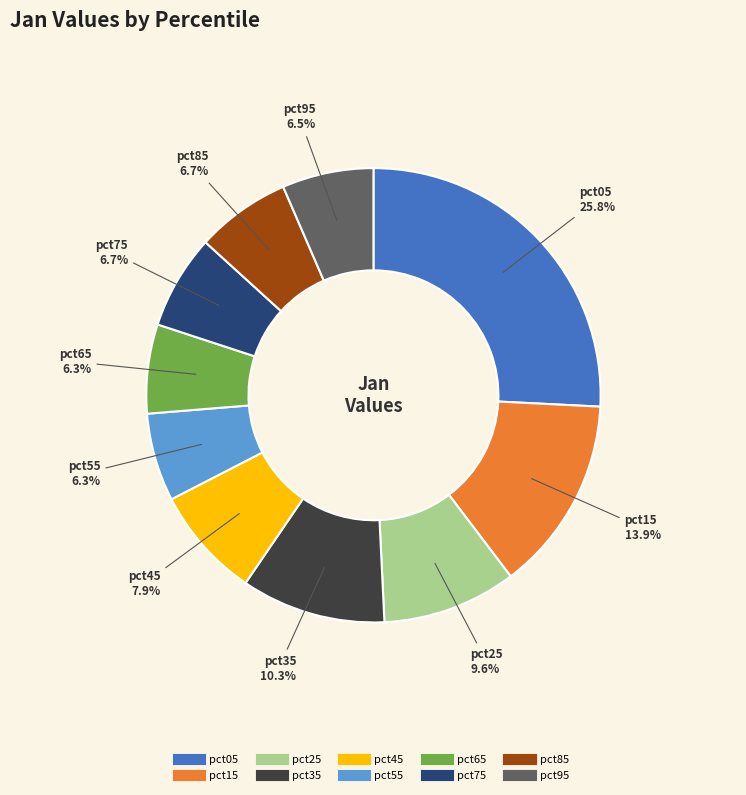

The pct45 slice represents 8% of the pie. True or false?

True